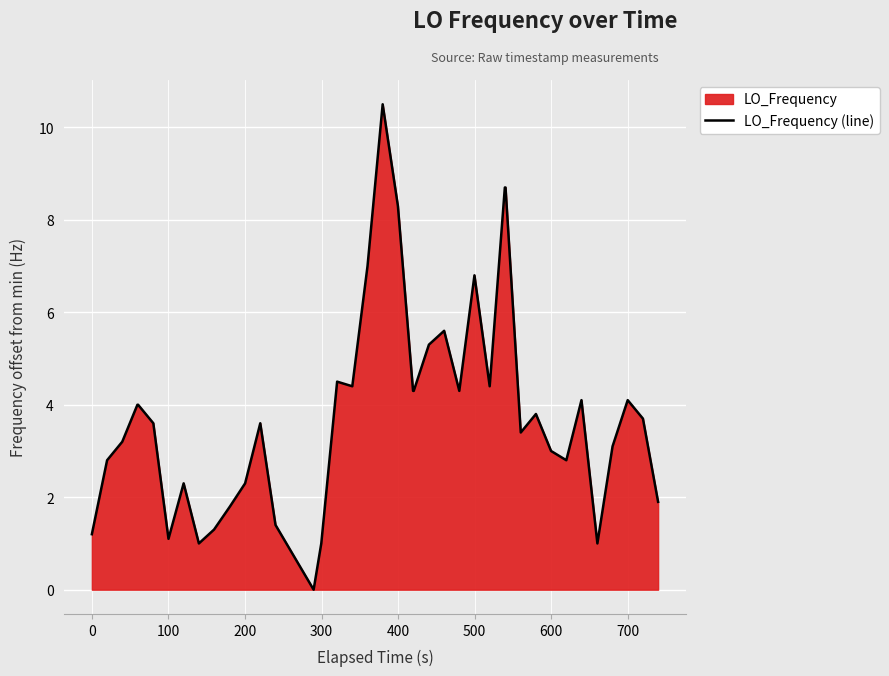

What is the greatest value displayed?

10.5